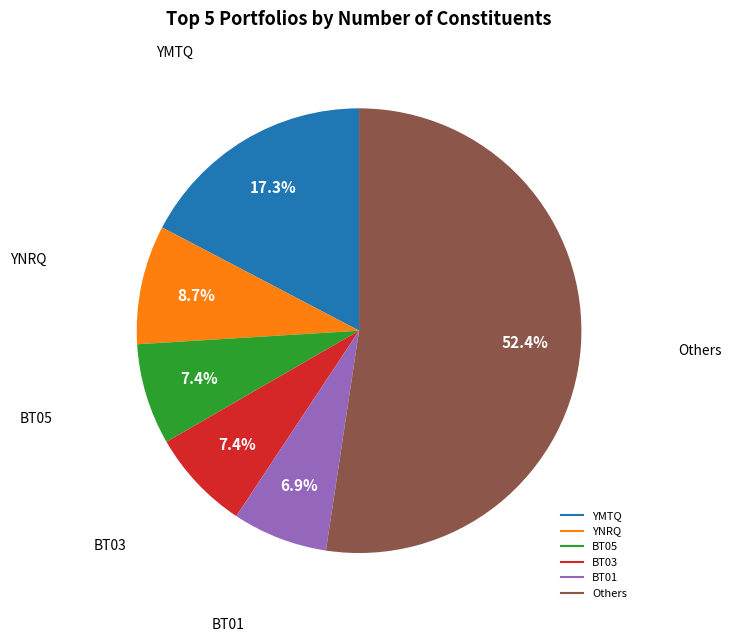

Does any single category account for the majority?

Yes